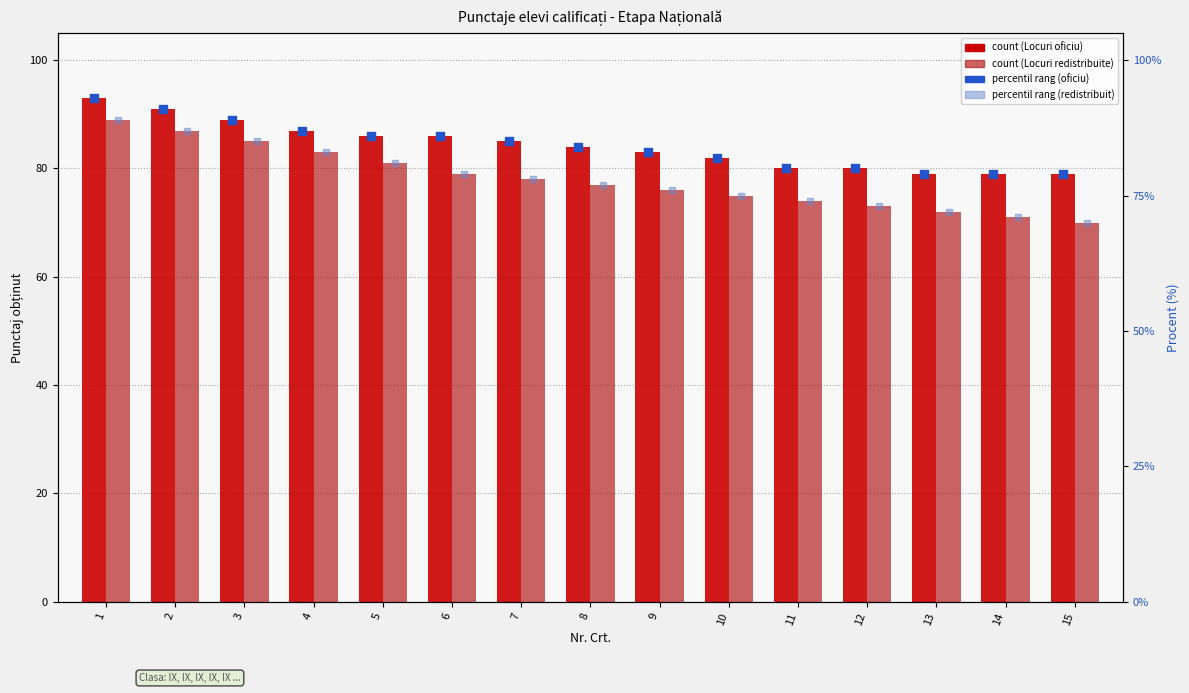

Which series has the largest total across all categories?

Punctaj (Locuri oficiu)